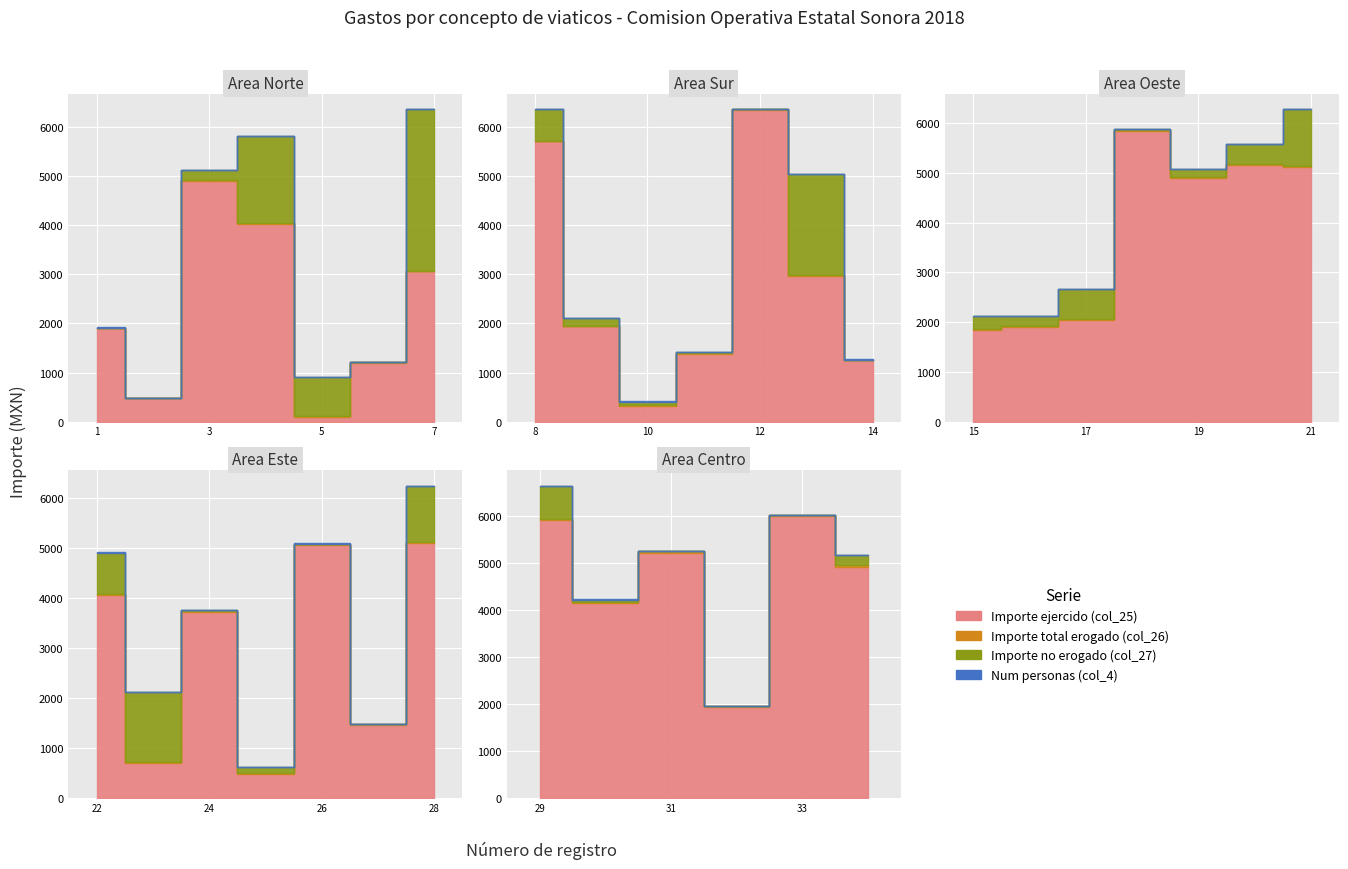

True or false: Num personas (col_4) has more than 2 points higher than both neighbors.

True